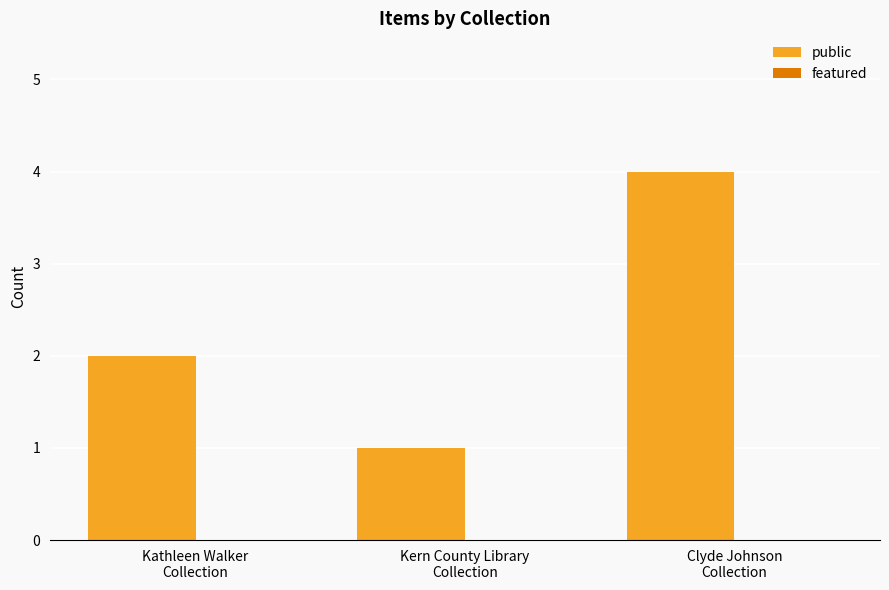

What is the maximum value shown in the chart?

4